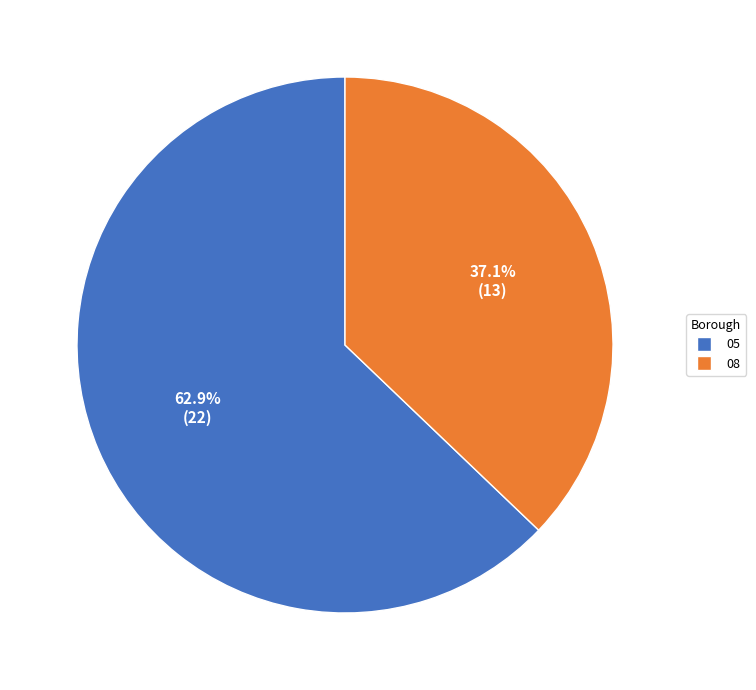

Rank the categories by value from highest to lowest.

05, 08